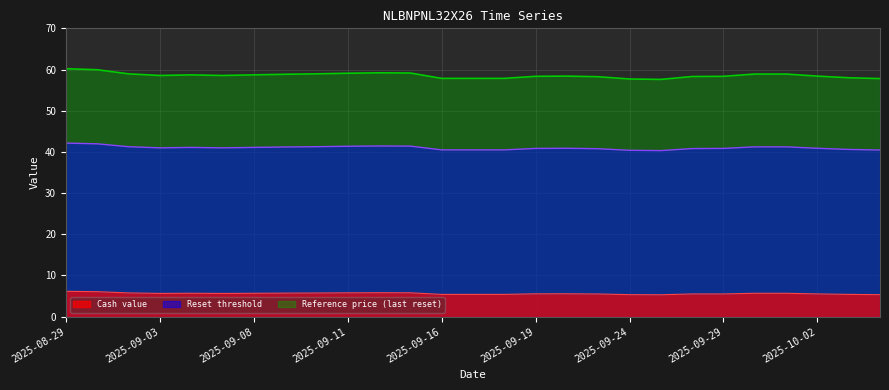

Count the number of data series in this chart.

3